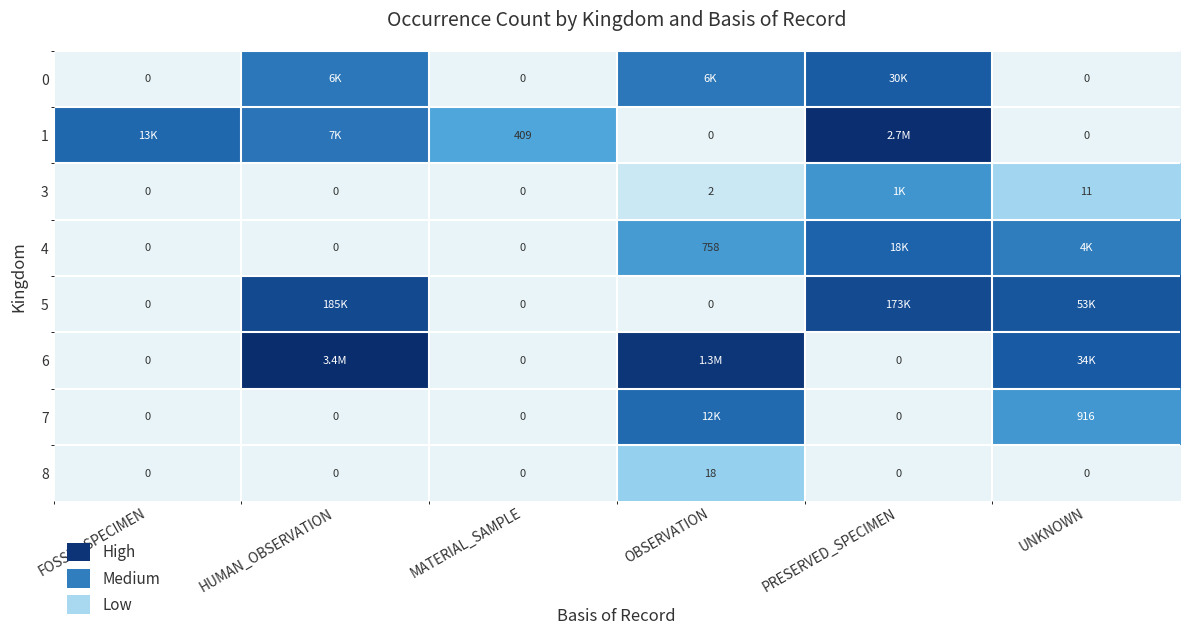

Which series has the largest range (max minus min)?

6